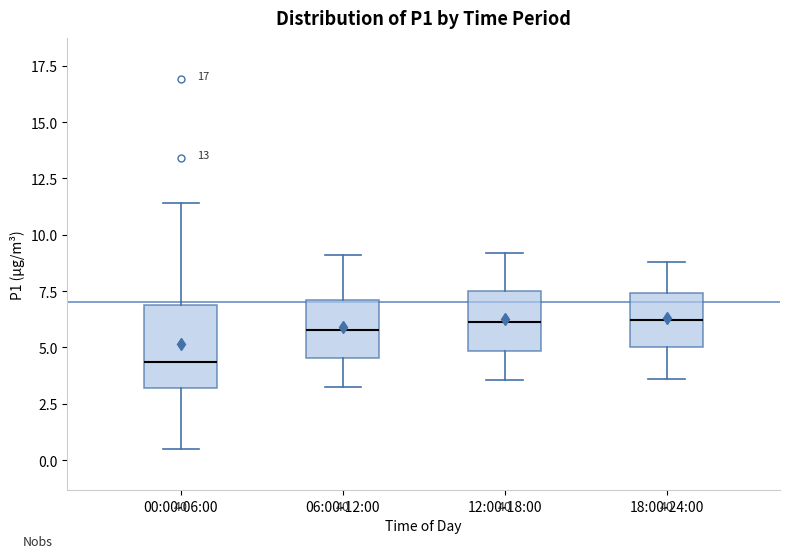

Reading left to right, read every box against the y-axis: the position of its median line, the range the box covers, and the ends of its whiskers. The values are not printed on the chart, so give them approximately, as read against the axis.

00:00-06:00: median 4.5, box 3.0 to 7.0, whiskers 0.5 to 11.5
06:00-12:00: median 6.0, box 4.5 to 7.0, whiskers 3.5 to 9.0
12:00-18:00: median 6.0, box 5.0 to 7.5, whiskers 3.5 to 9.0
18:00-24:00: median 6.0, box 5.0 to 7.5, whiskers 3.5 to 9.0